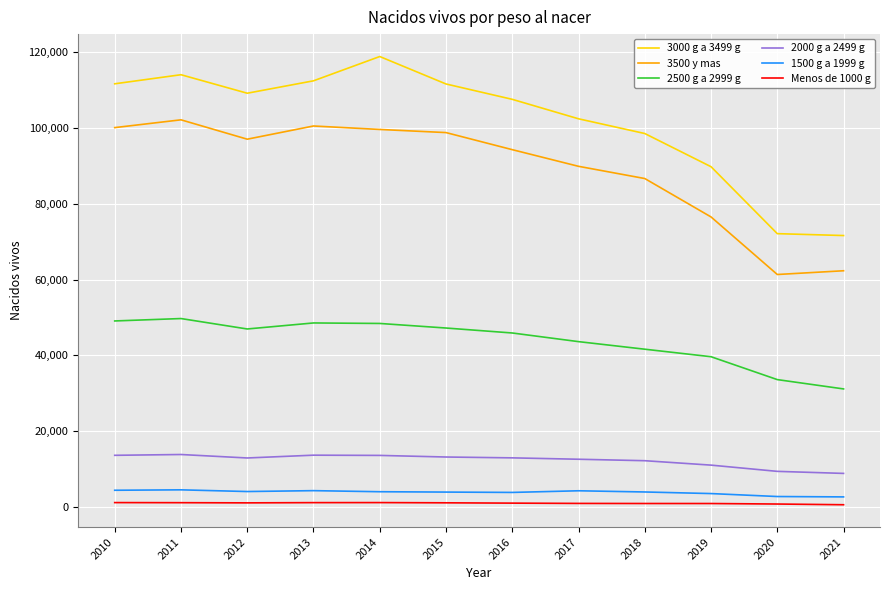

Which series has the largest total across all categories?

3000 g a 3499 g